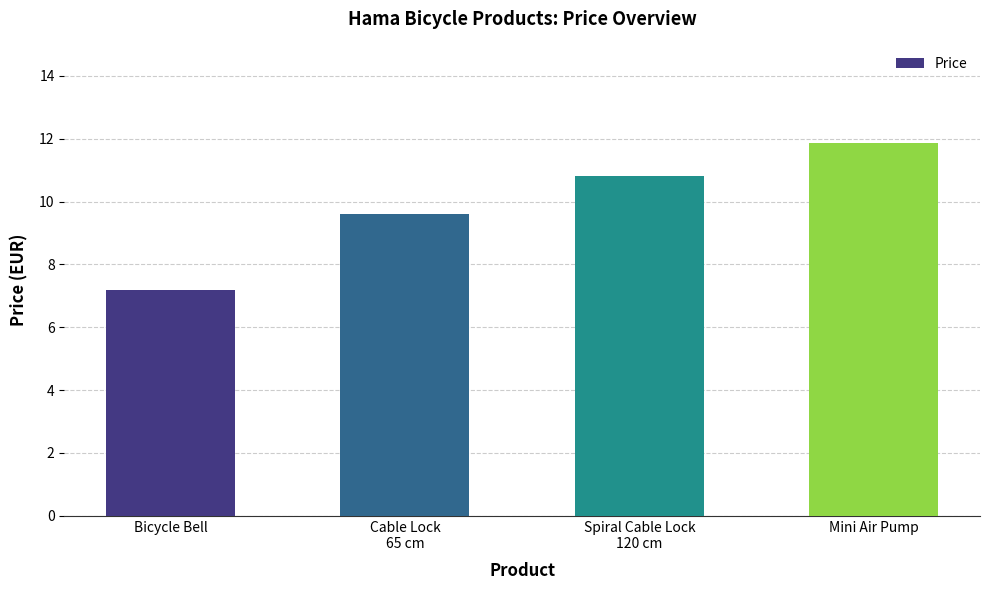

Rank the categories by value from highest to lowest.

Mini Air Pump, Spiral Cable Lock
120 cm, Cable Lock
65 cm, Bicycle Bell